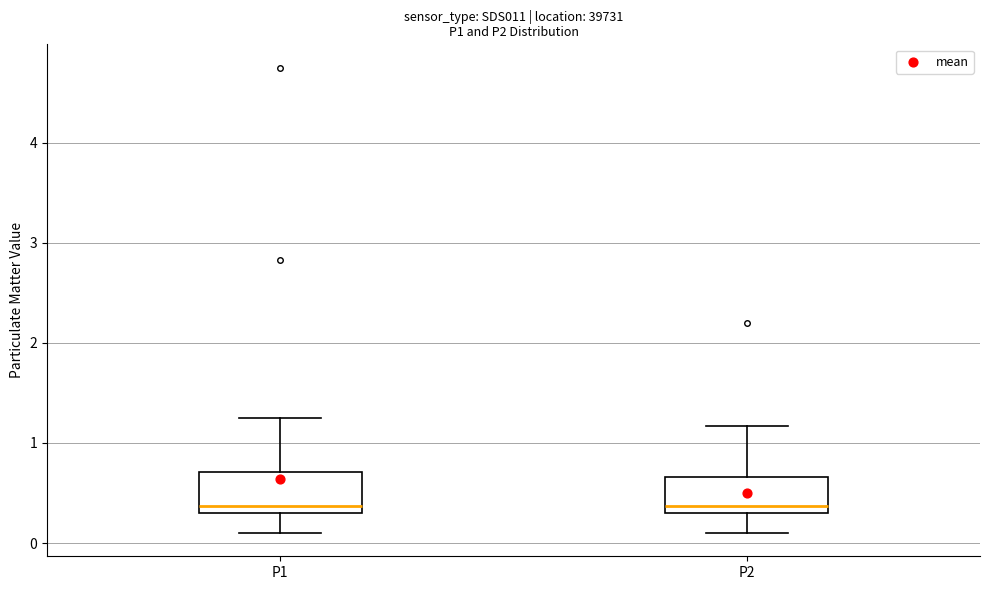

Reading left to right, transcribe this box plot: for each box, give where its median line is, the range the box spans, and where its two whiskers end, as read against the y-axis. The values are not printed on the chart, so give them approximately, as read against the axis.

P1: median 0.4, box 0.3 to 0.7, whiskers 0.1 to 1.3
P2: median 0.4, box 0.3 to 0.7, whiskers 0.1 to 1.2